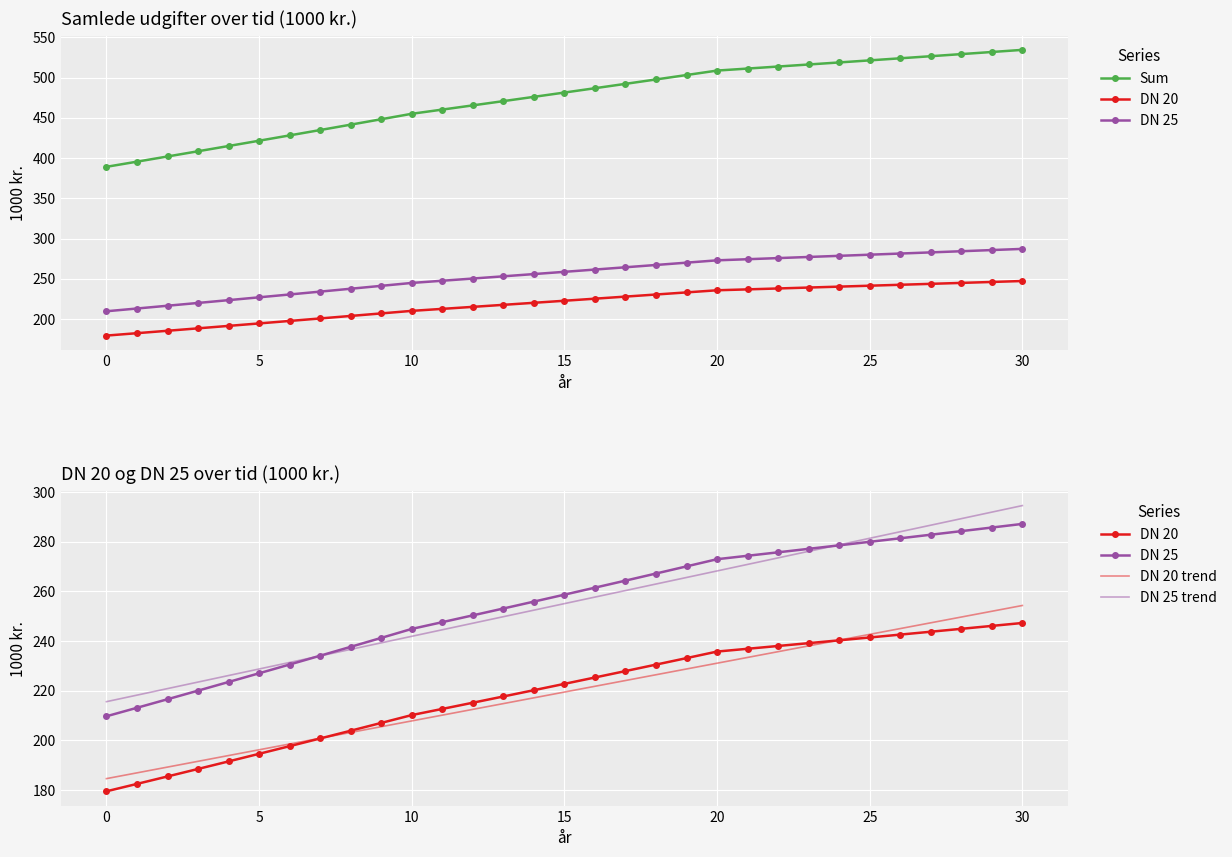

What is the total value across all series at 24?

1556.5